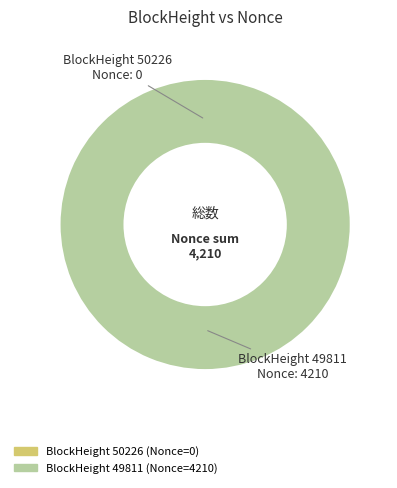

Rank the categories by value from highest to lowest.

49811, 50226